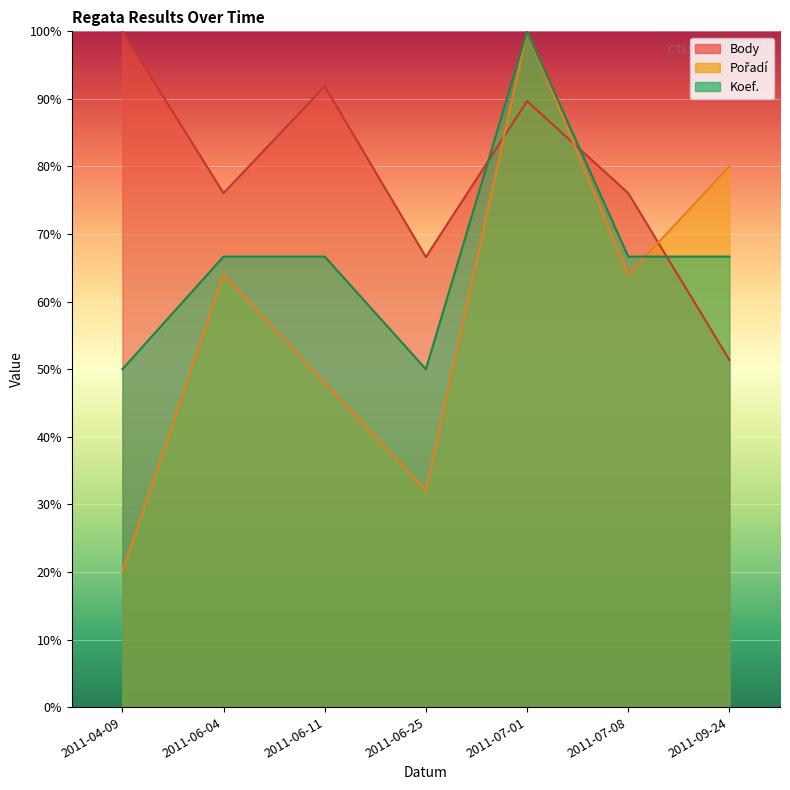

Does the chart display data point markers on the line(s)?

No